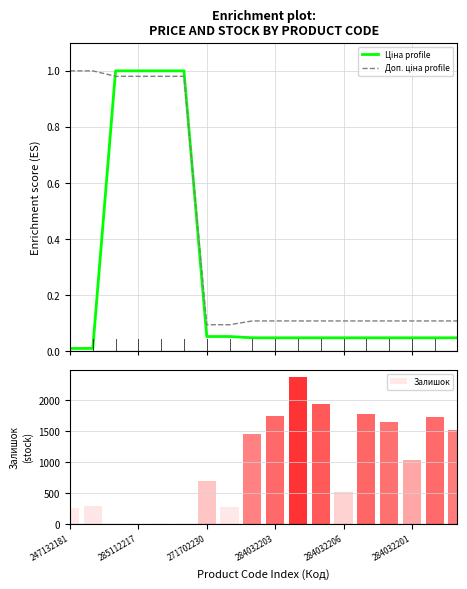

The value of Ціна (normalized) at 10 is 0.1. True or false?

False